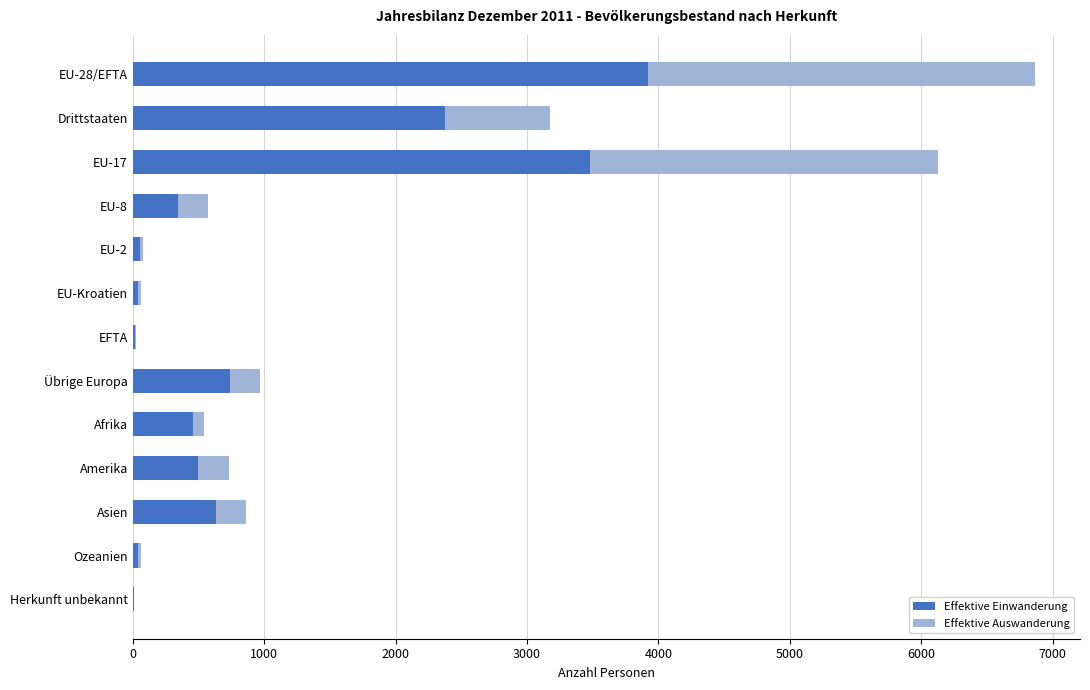

At which category is the sum across all series the highest?

EU-28/EFTA